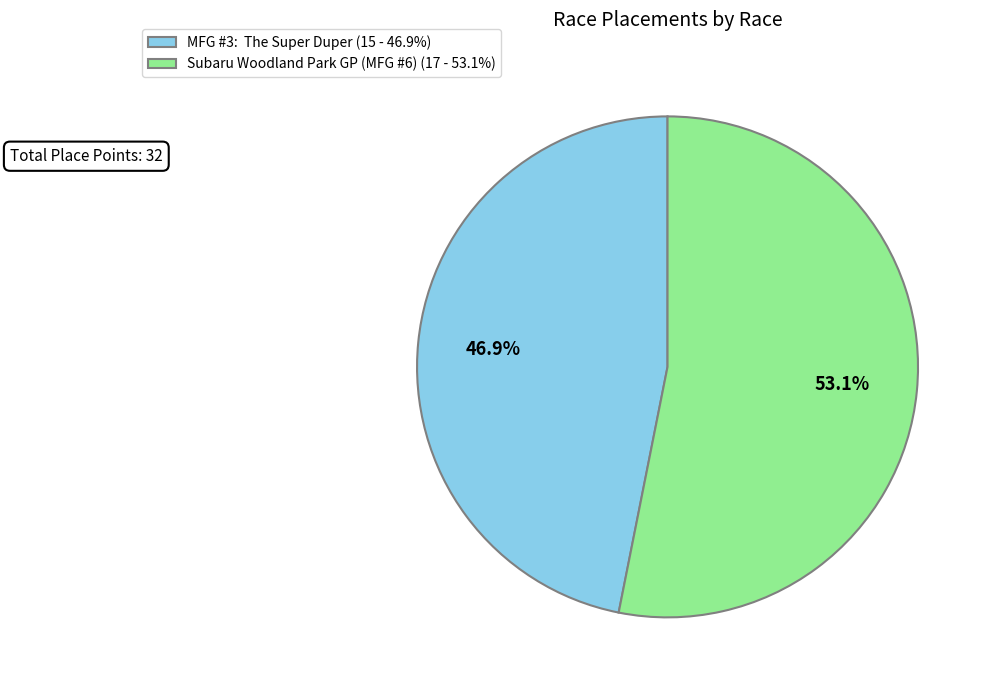

What is the ratio of the value at MFG #3: The Super Duper (15 - 46.9%) to the value at Subaru Woodland Park GP (MFG #6) (17 - 53.1%)?

0.9